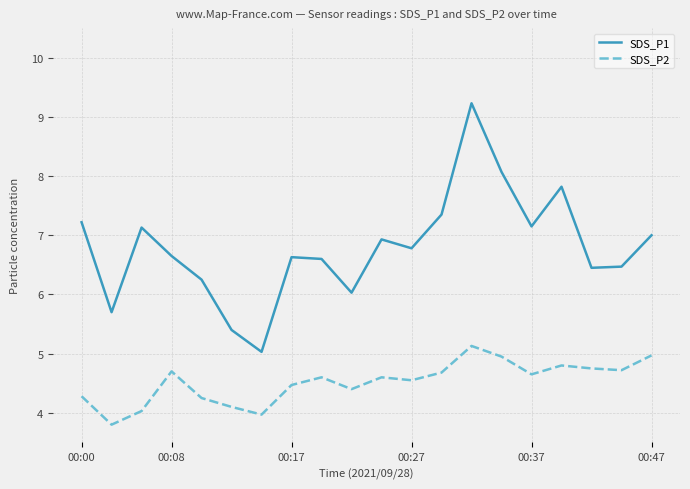

What is the difference between the maximum and minimum values in the SDS_P2 series?

1.3